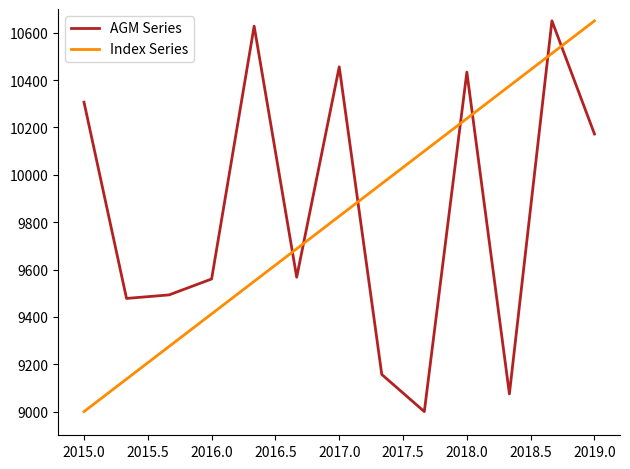

How many times do AGM Series and Index Series cross each other?

7